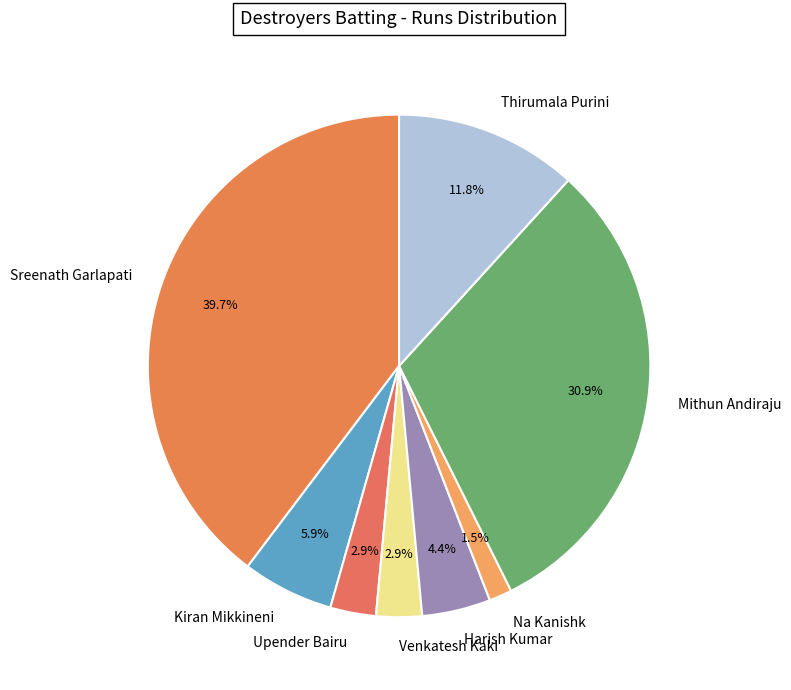

What percentage is NOT represented by Mithun Andiraju?

69.1%